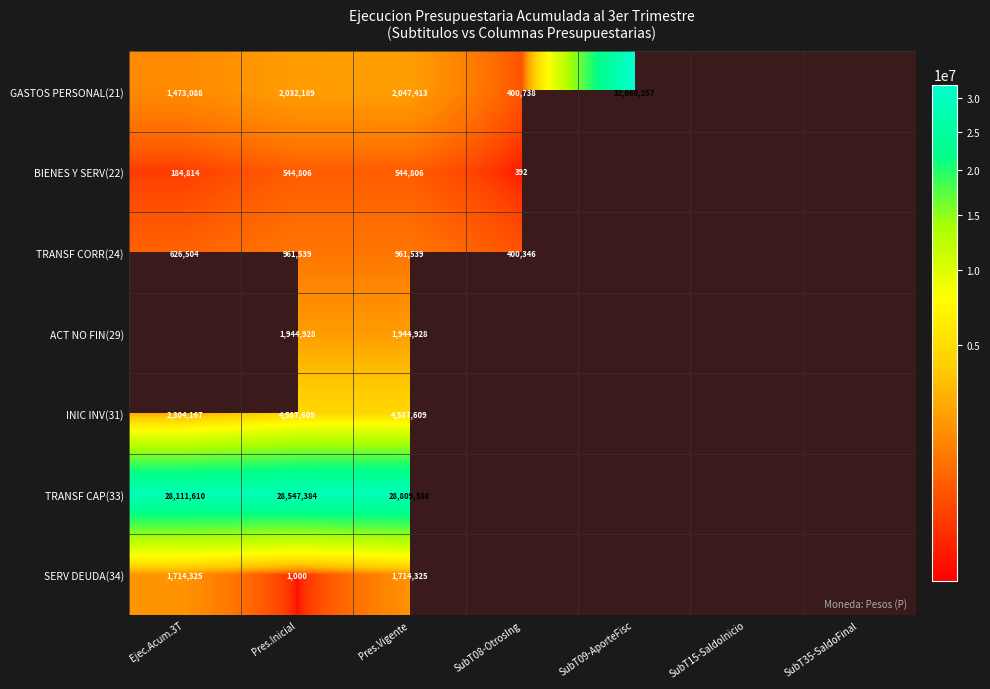

Which label corresponds to the largest value in the chart?

SubT09-AporteFisc